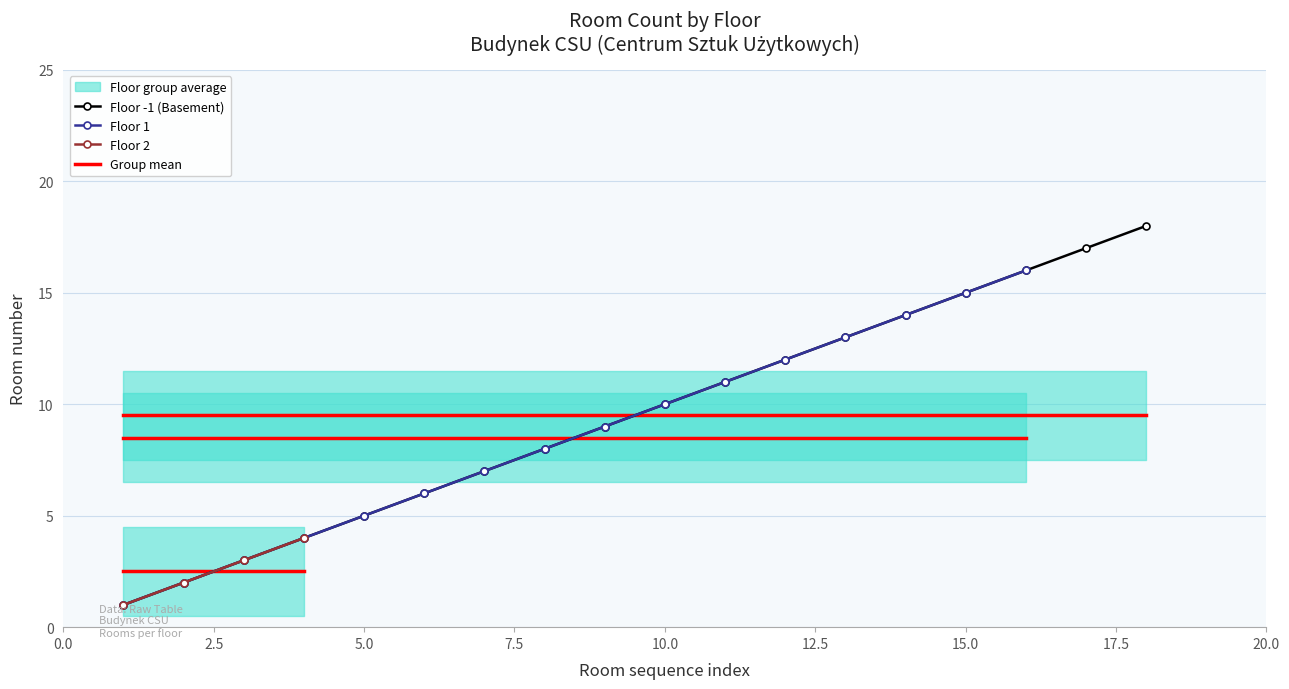

What is the change in value from 14 to 20?

+6